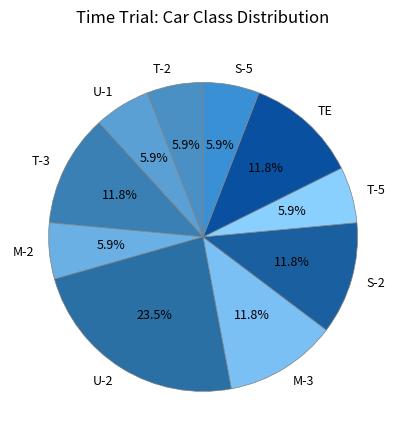

To the nearest percent, what portion does TE represent?

12%